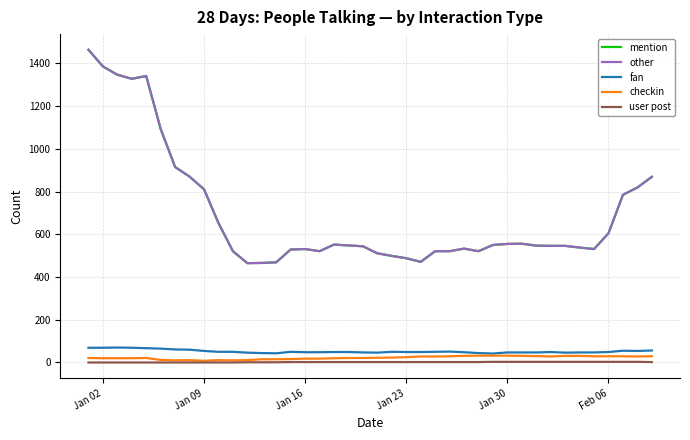

What is the value of the mention point at the 25th from the left?

521